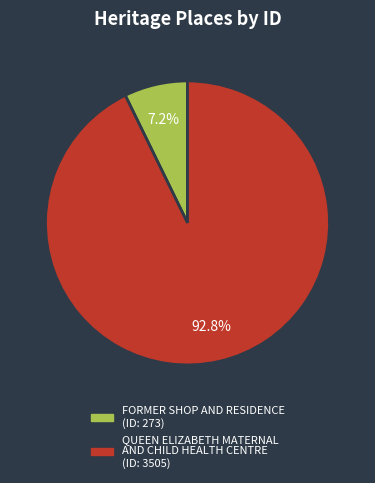

True or false: FORMER SHOP AND RESIDENCE accounts for 1% of the total.

False